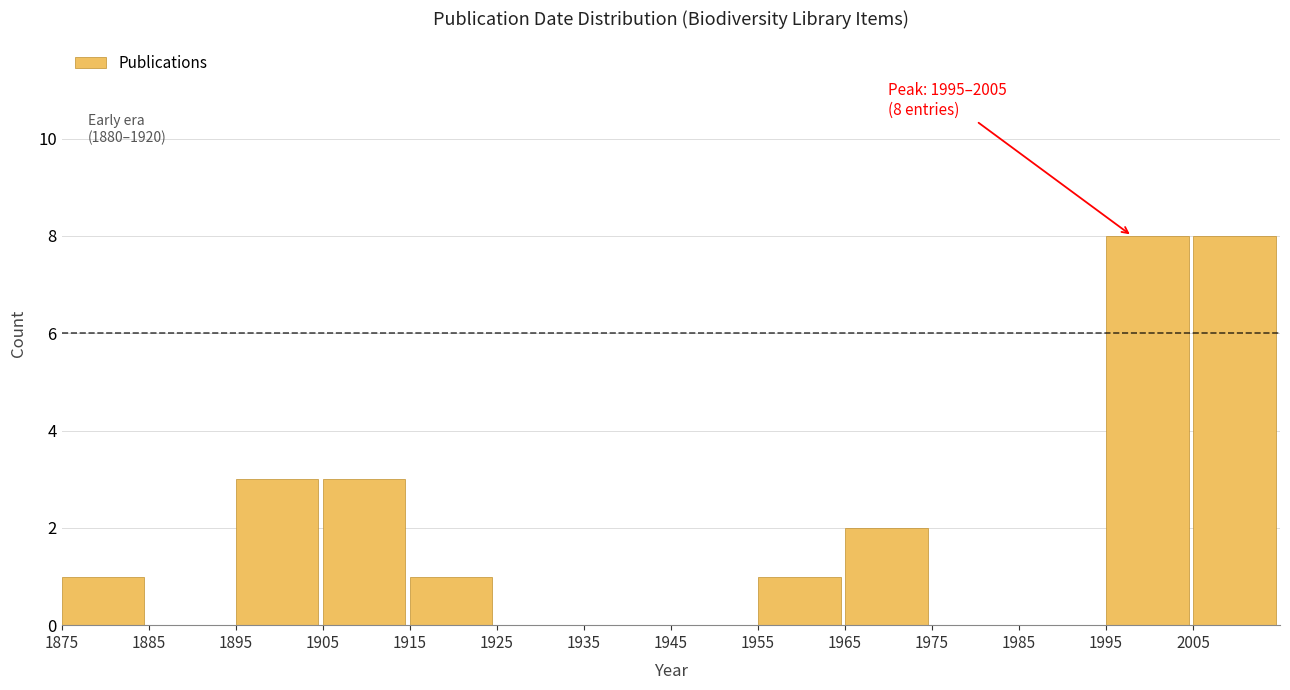

Reading left to right, what are all the values shown in this chart?

1875=1	1885=0	1895=3	1905=3	1915=1	1925=0	1935=0	1945=0	1955=1	1965=2	1975=0	1985=0	1995=8	2005=8